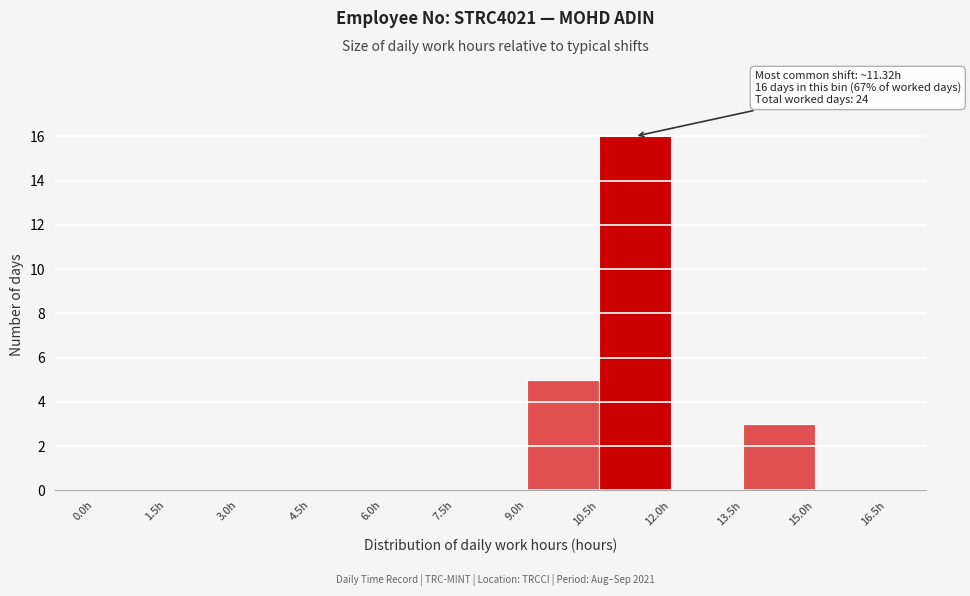

Which range on the x-axis has the tallest bar?

10.5 to 12.0